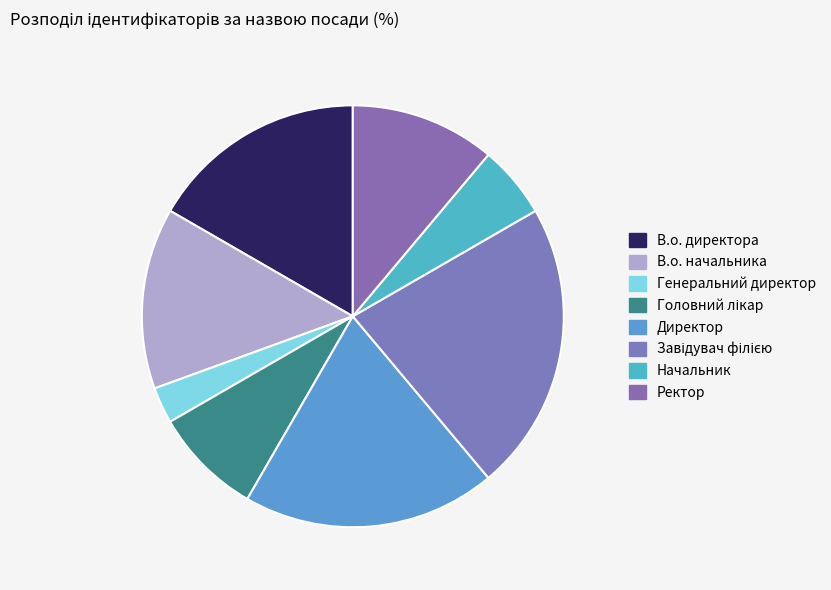

Count the number of slices in the pie.

8